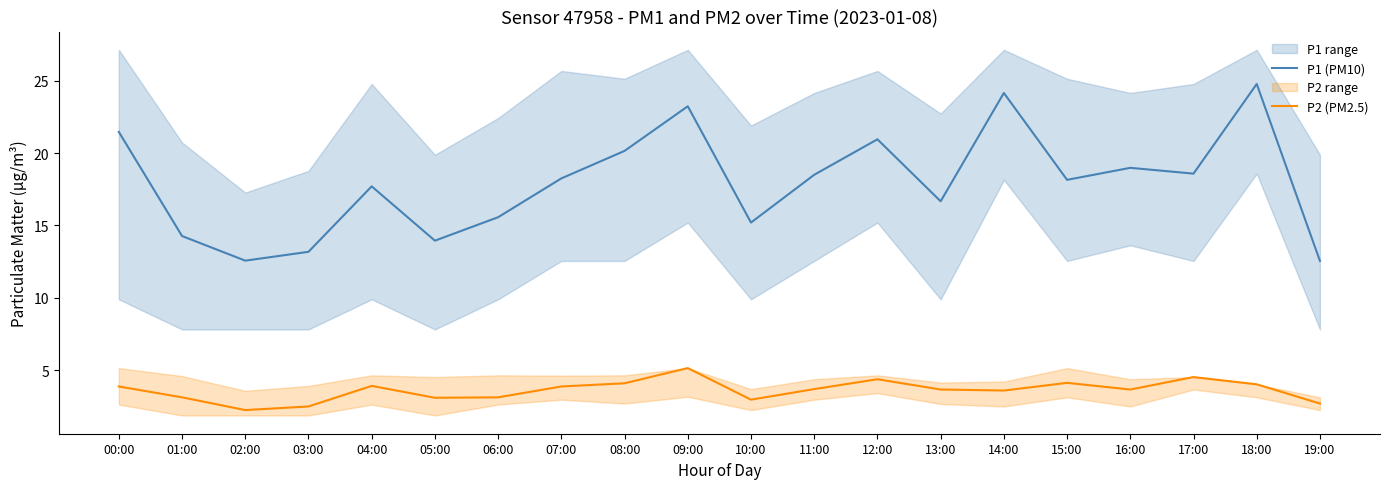

How many lines are shown in the chart?

2